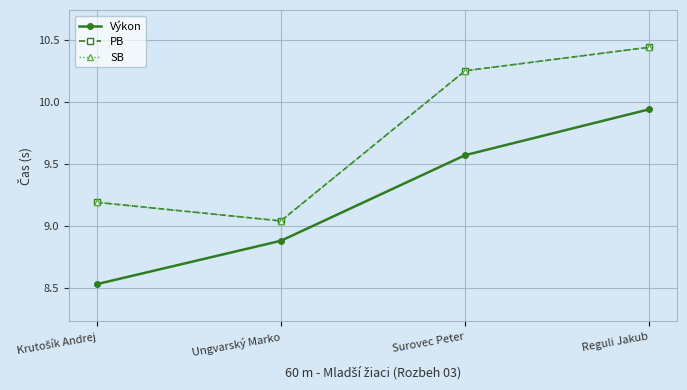

Does the chart have visible grid lines?

Yes